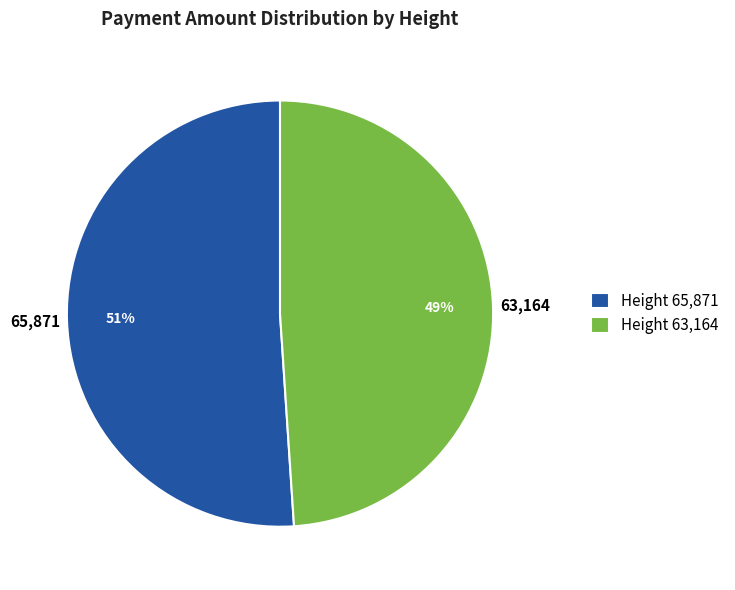

To the nearest percent, what is the average slice percentage?

50%